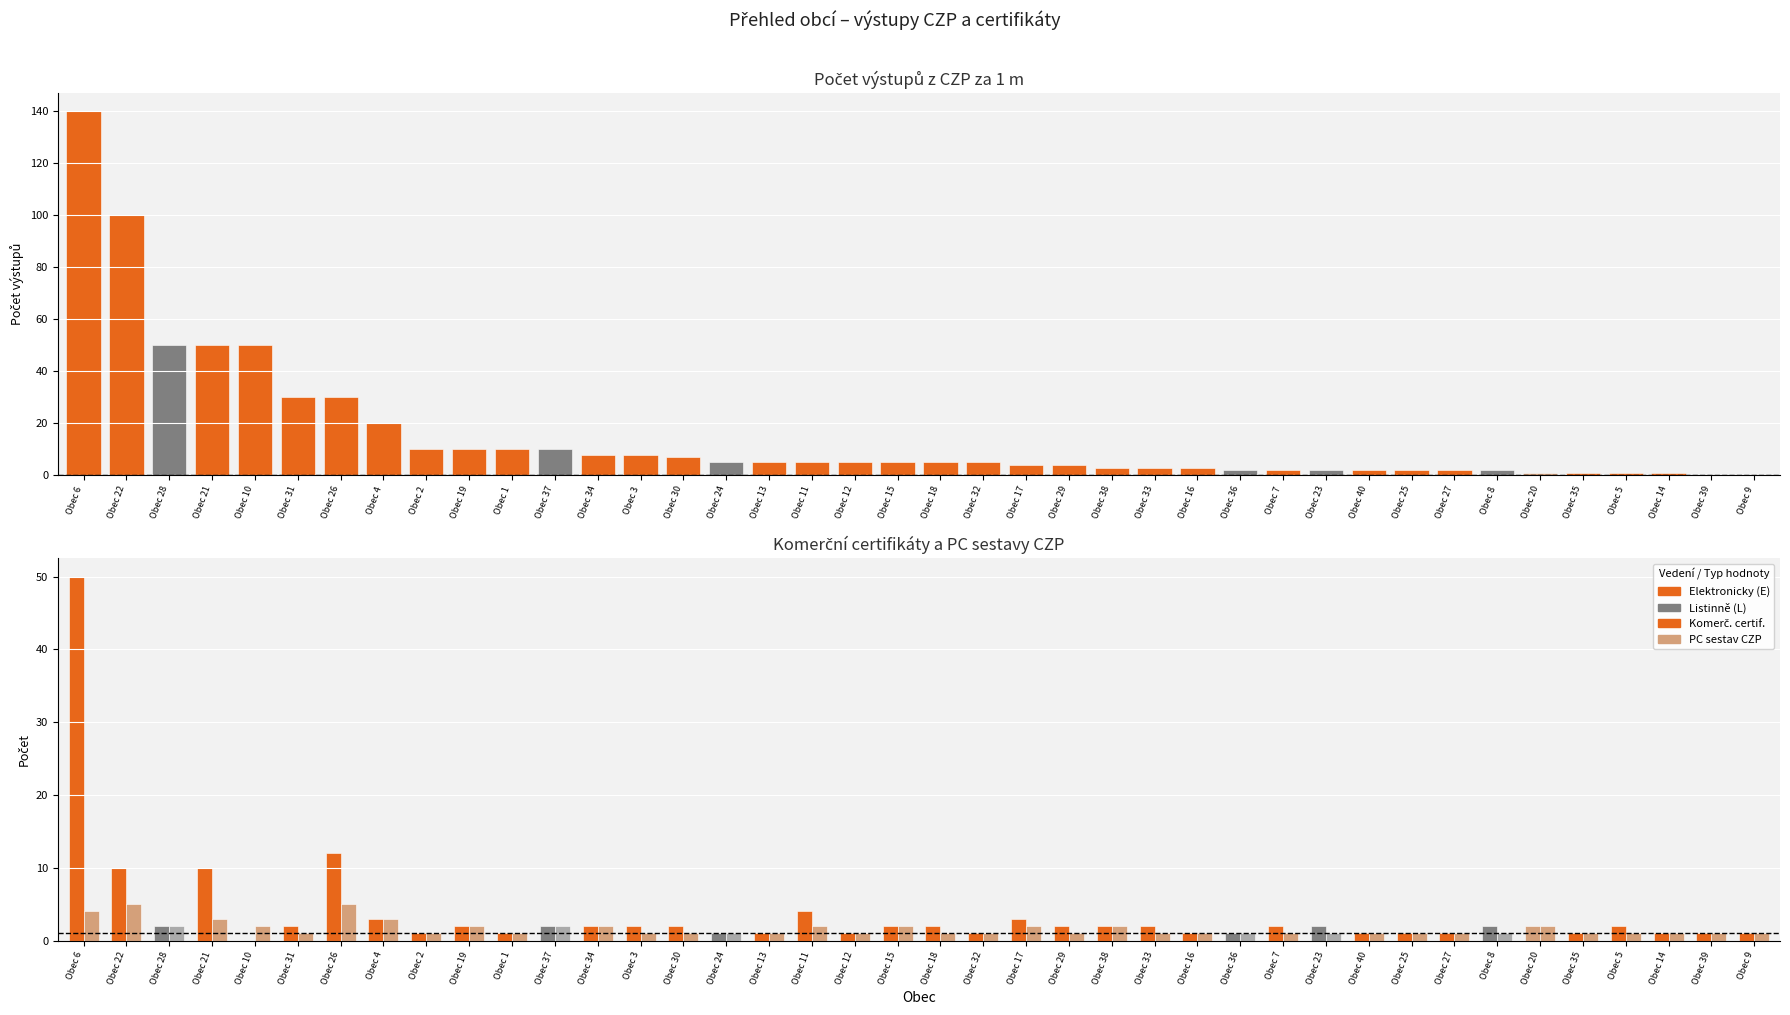

Rank the series by their maximum value, from lowest to highest.

PC sestav CZP, Komerč. certif.